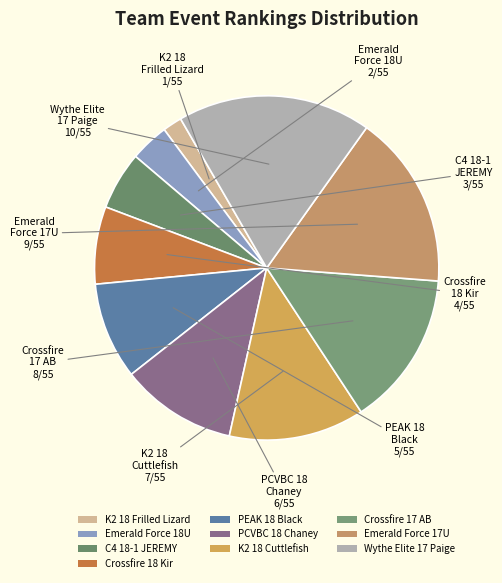

The PEAK 18 Black slice represents 2% of the pie. True or false?

False